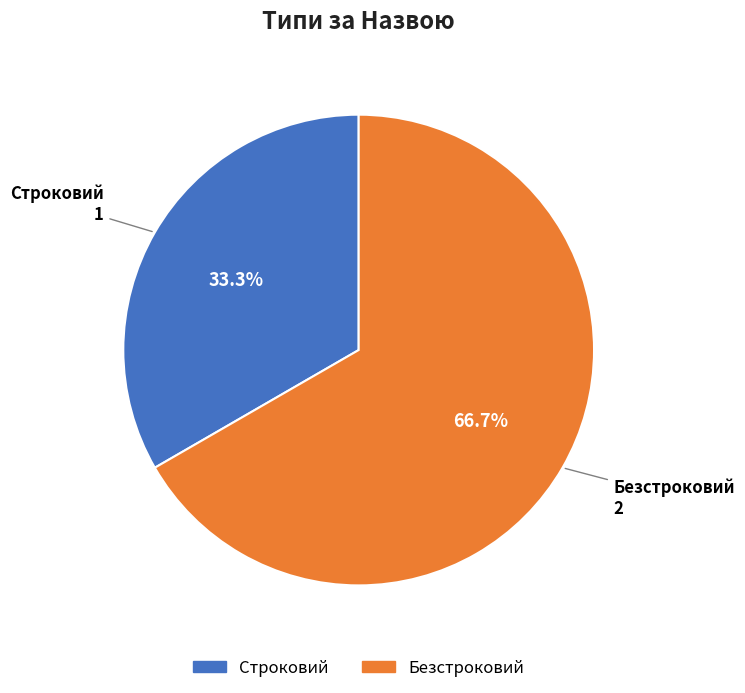

Which slice represents more than half of the pie?

Безстроковий